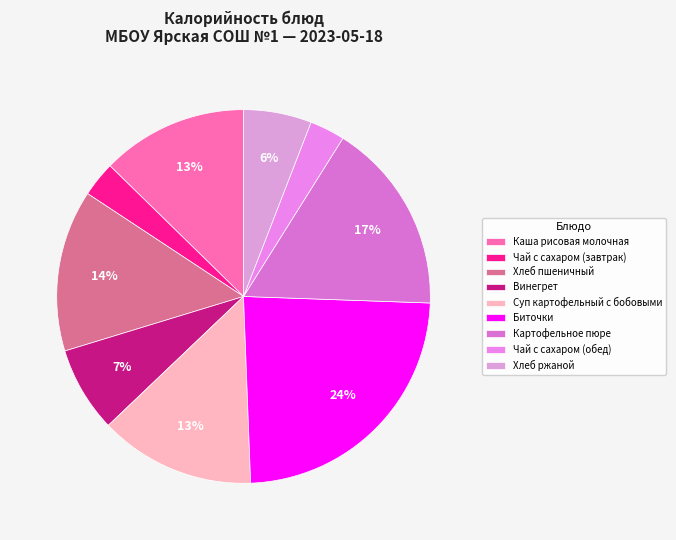

How many slices are in this pie chart?

9